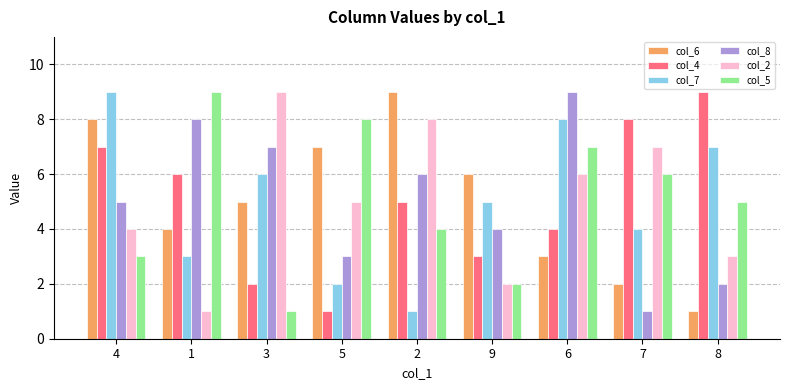

Between 3 and 2, which series saw the biggest shift?

col_7